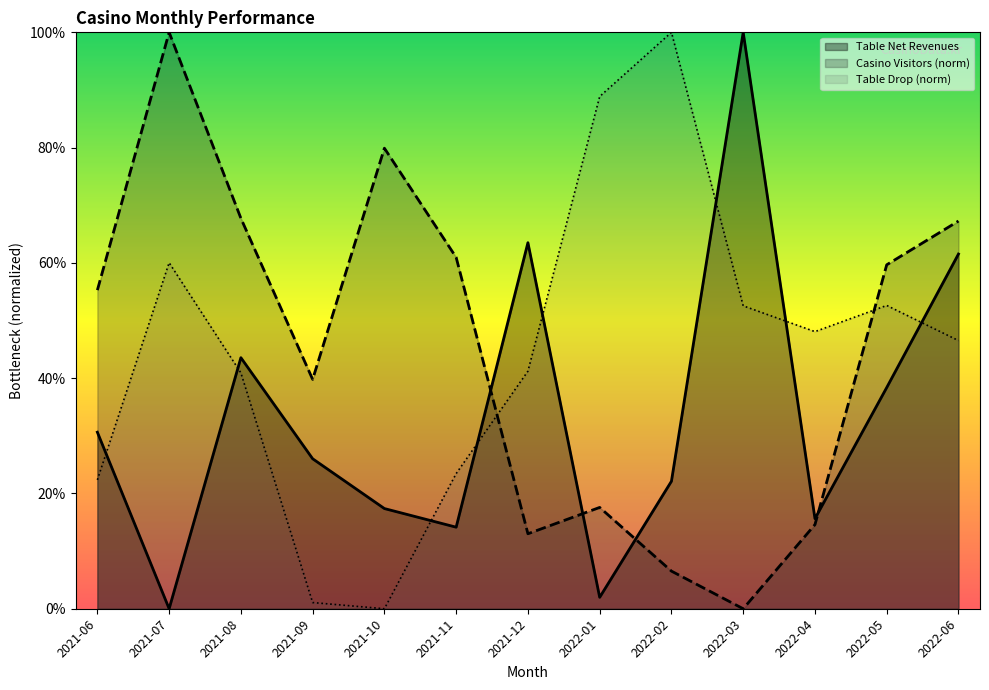

At which category does Table Net reach its first local peak?

2021-08